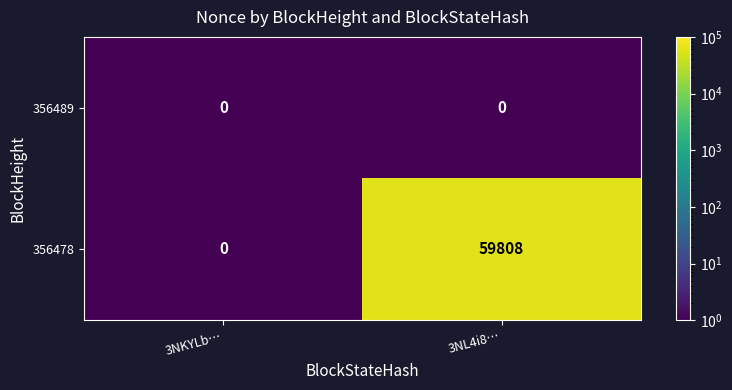

How many distinct data groups are displayed?

2